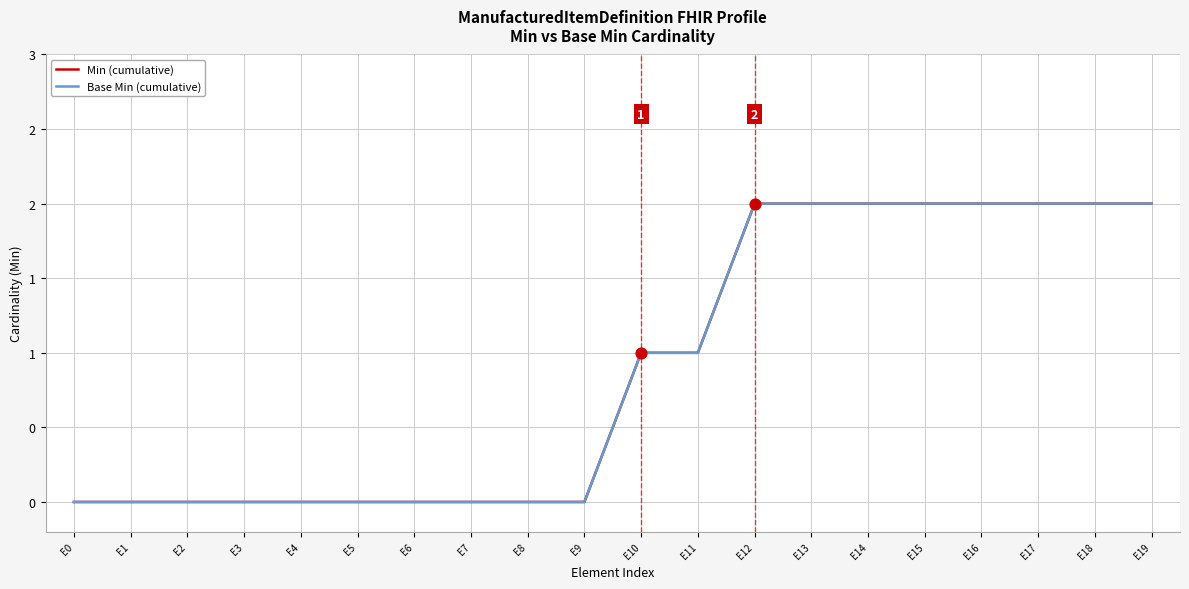

At how many categories does at least one series exceed 0?

10